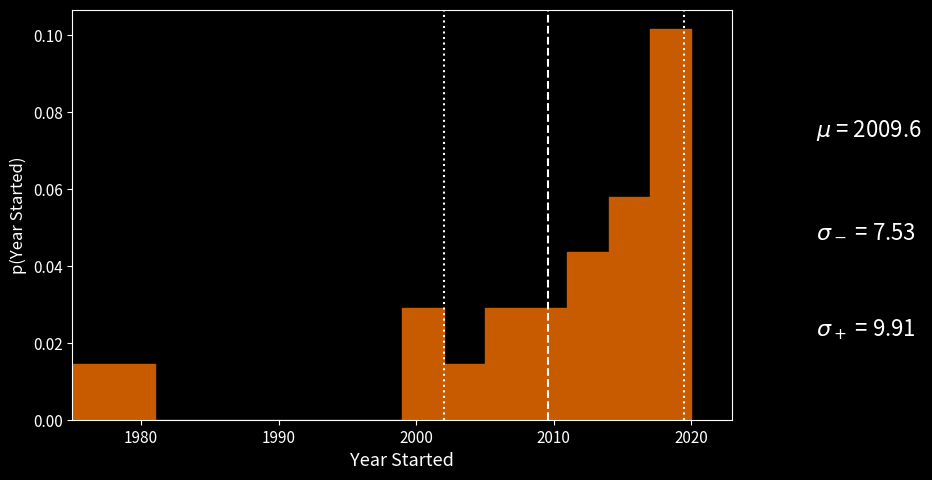

Read against the x-axis, roughly where is the centre of the tallest bar?

2019